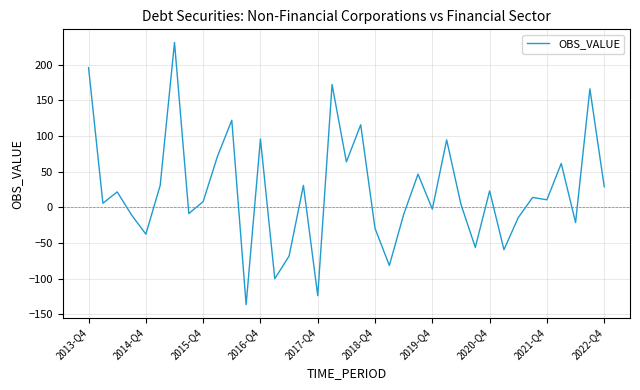

What is the greatest value displayed?

231.2